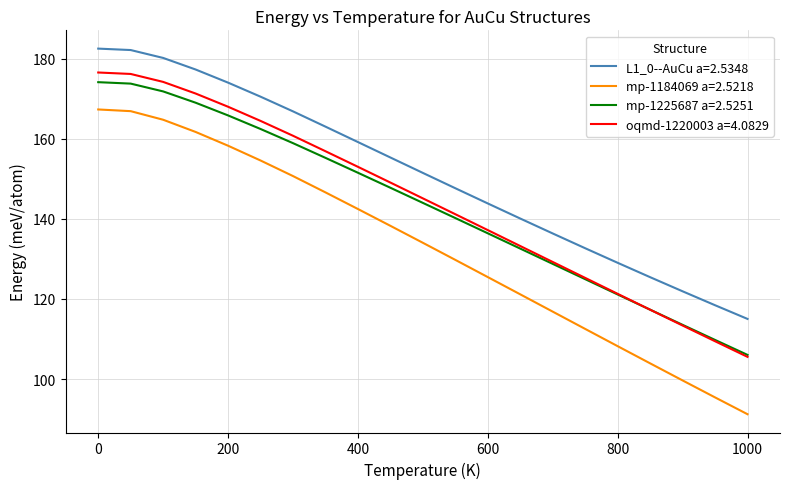

Which series has the largest range (max minus min)?

mp-1184069 a=2.5218